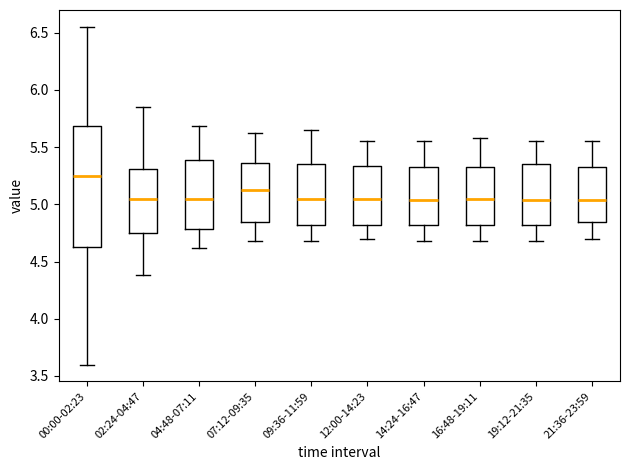

Reading left to right, read every box against the y-axis: the position of its median line, the range the box covers, and the ends of its whiskers. The values are not printed on the chart, so give them approximately, as read against the axis.

00:00-02:23: median 5.25, box 4.65 to 5.70, whiskers 3.60 to 6.55
02:24-04:47: median 5.05, box 4.75 to 5.30, whiskers 4.40 to 5.85
04:48-07:11: median 5.05, box 4.80 to 5.40, whiskers 4.60 to 5.70
07:12-09:35: median 5.15, box 4.85 to 5.35, whiskers 4.70 to 5.60
09:36-11:59: median 5.05, box 4.80 to 5.35, whiskers 4.70 to 5.65
12:00-14:23: median 5.05, box 4.80 to 5.35, whiskers 4.70 to 5.55
14:24-16:47: median 5.05, box 4.80 to 5.35, whiskers 4.70 to 5.55
16:48-19:11: median 5.05, box 4.80 to 5.35, whiskers 4.70 to 5.60
19:12-21:35: median 5.05, box 4.80 to 5.35, whiskers 4.70 to 5.55
21:36-23:59: median 5.05, box 4.85 to 5.35, whiskers 4.70 to 5.55